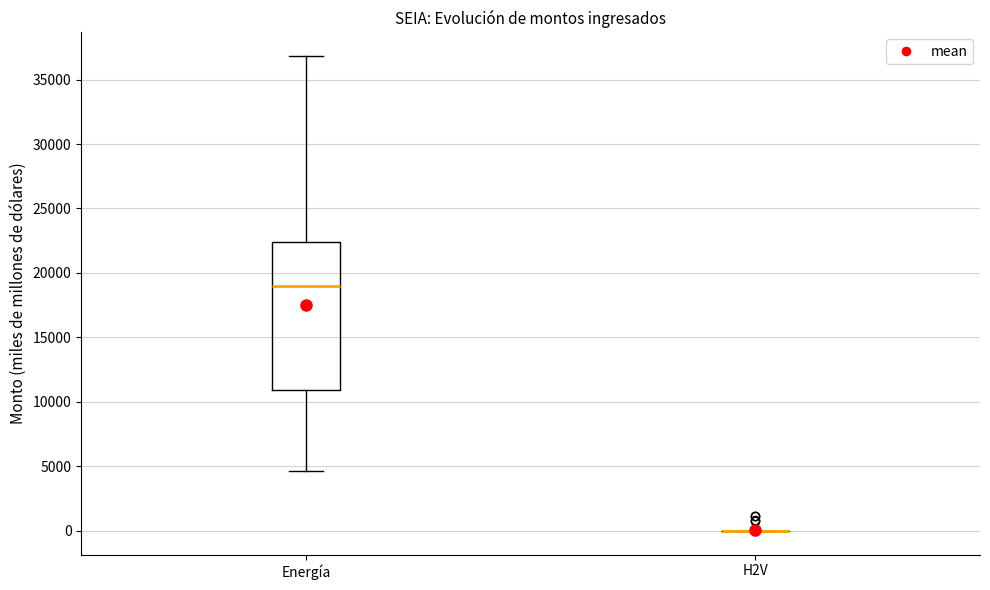

Which box is the tallest, from its lower edge to its upper edge?

Energía